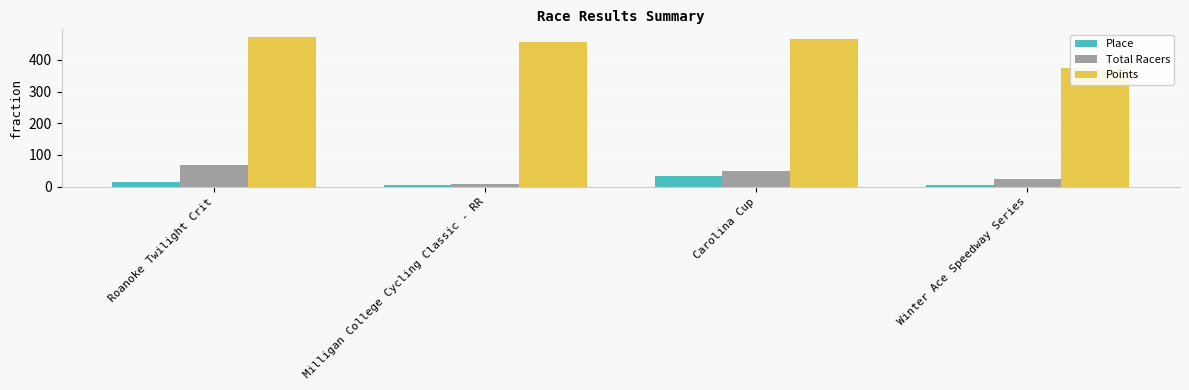

What is the label of the 4th bar from the right?

Roanoke Twilight Crit